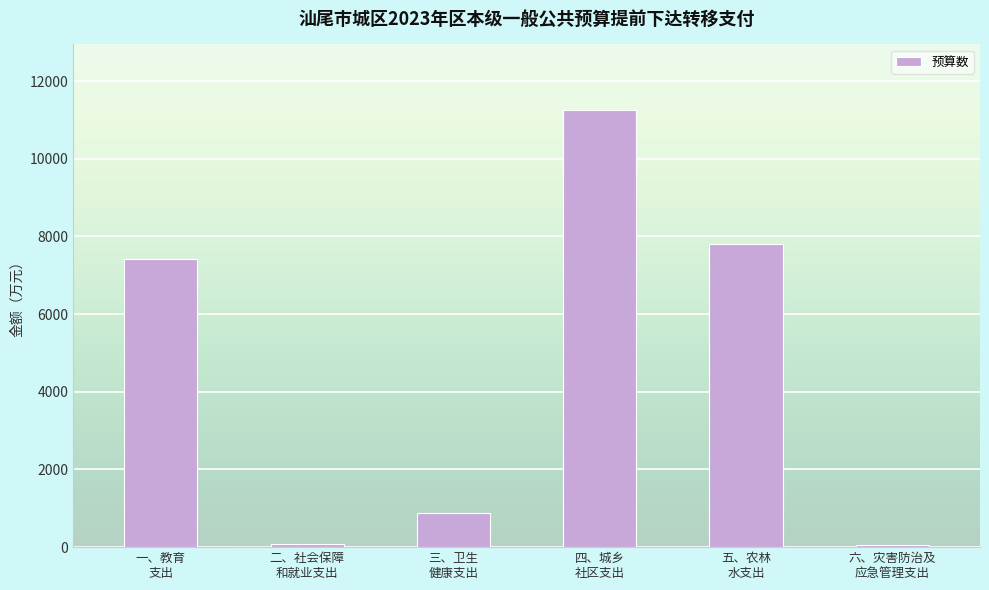

What is the difference between the maximum and minimum values?

11195